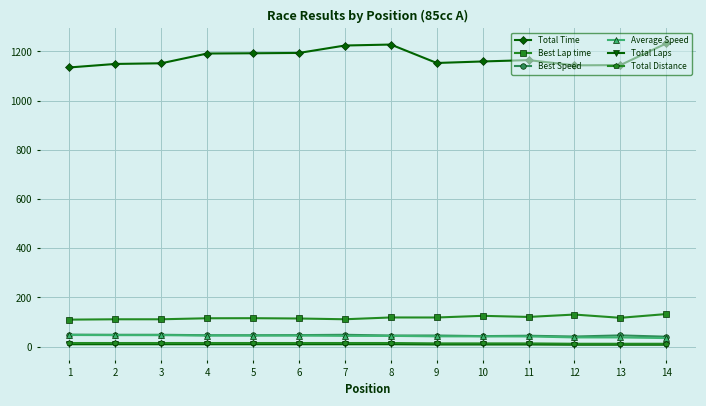

True or false: Best Speed and Total Time cross at least once.

False